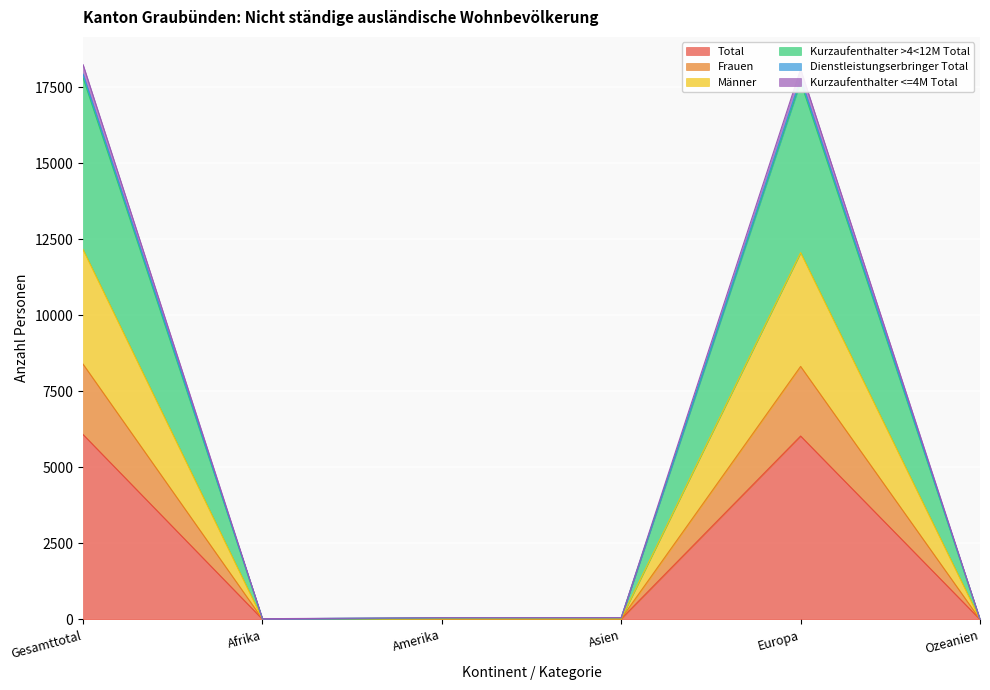

At which category is the sum across all series the highest?

Gesamttotal